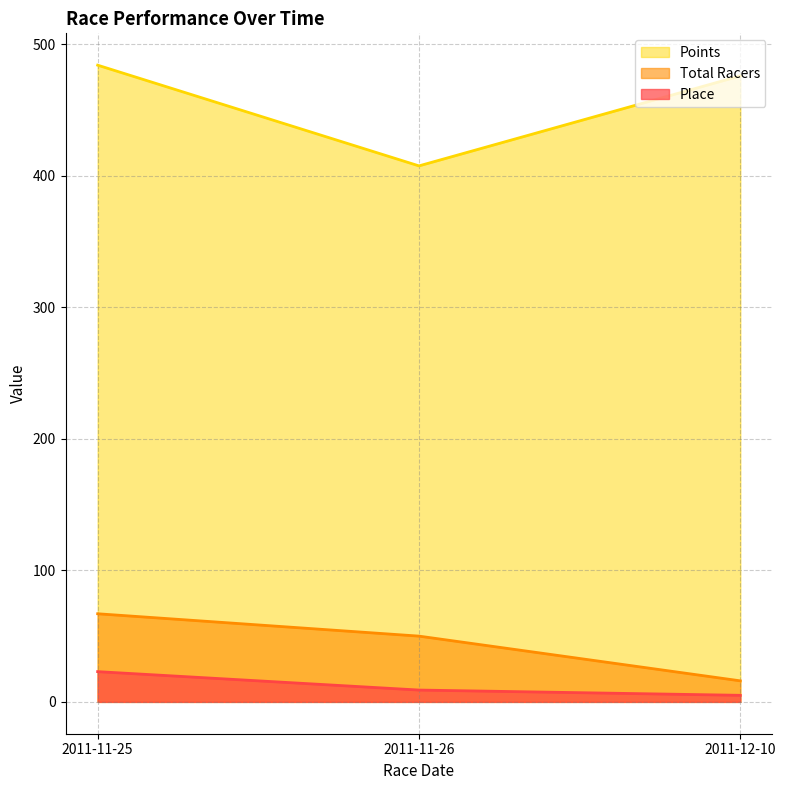

At which category is the sum across all series the highest?

2011-11-25